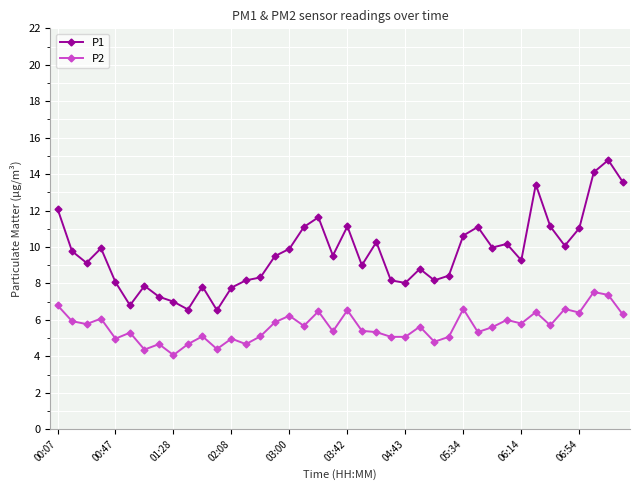

Which series has the largest total across all categories?

P1